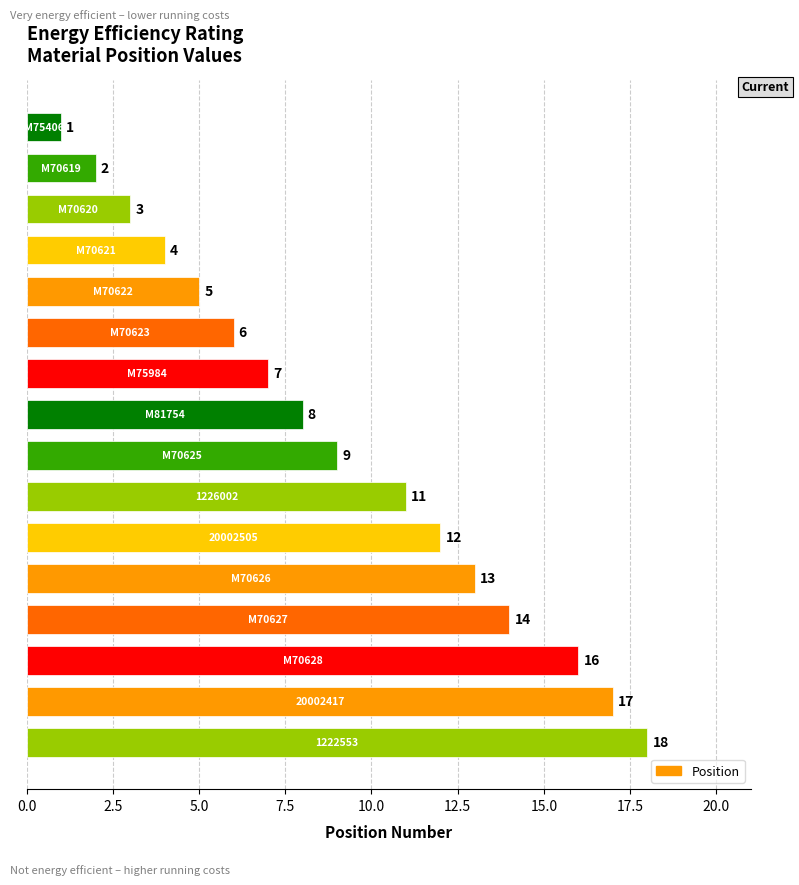

Reading bottom to top, list all the values displayed in this chart.

18	17	16	14	13	12	11	9	8	7	6	5	4	3	2	1